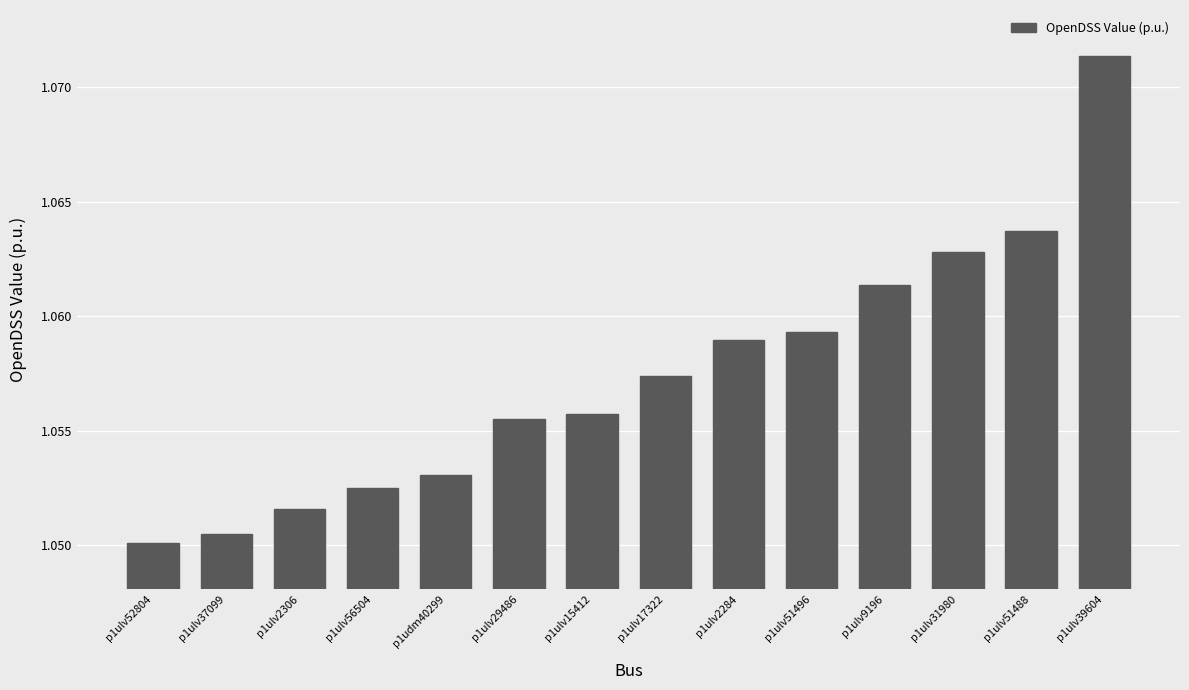

Where is the data nearest to the value 1?

p1ulv52804